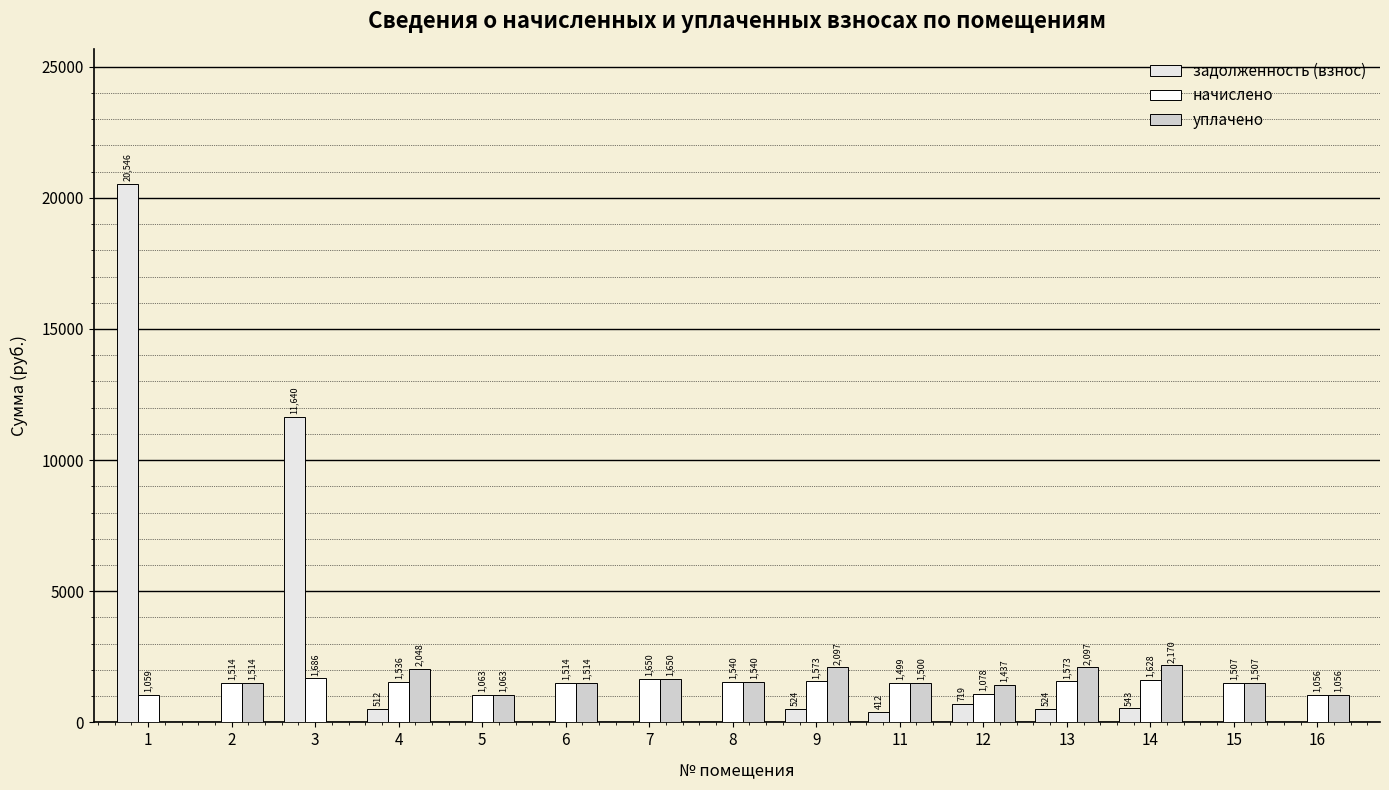

The value of задолженность (взнос) at 16 is 0.0. True or false?

True